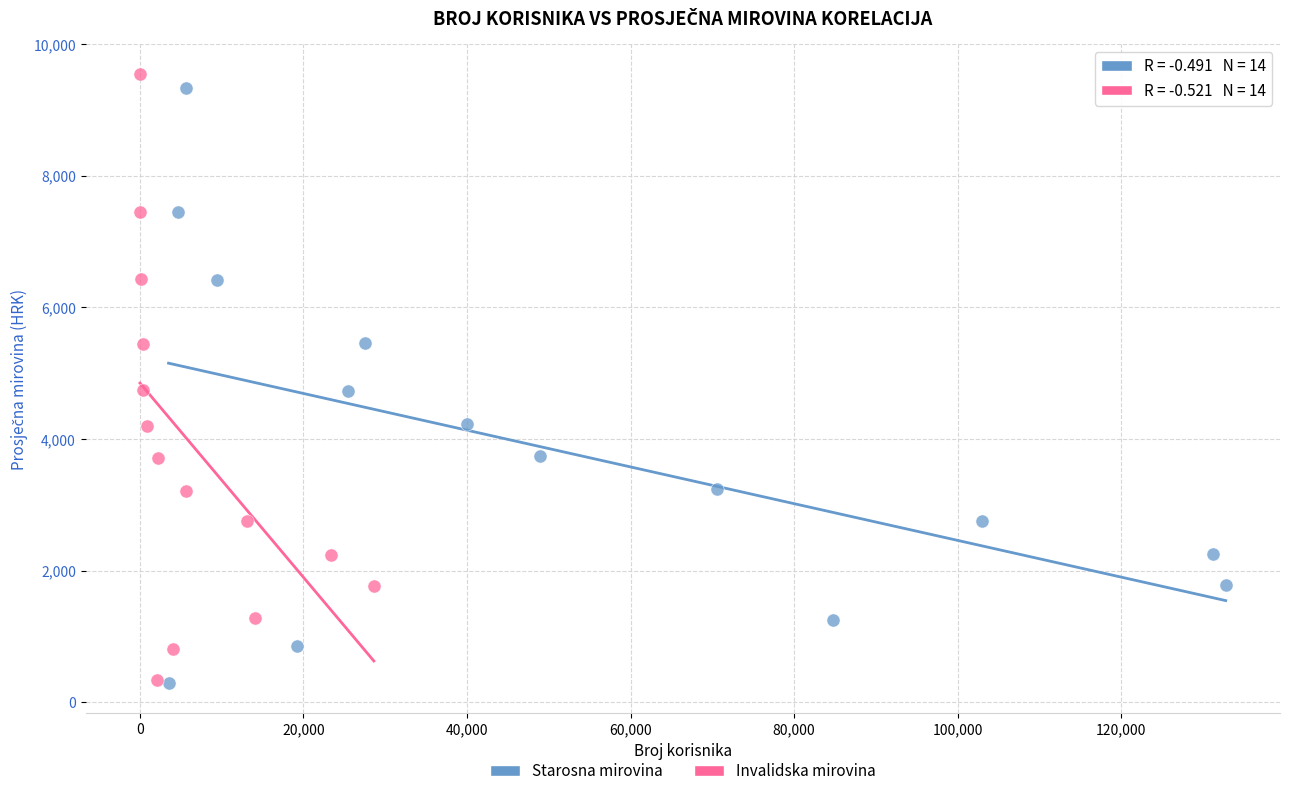

Which series has the widest spread of Y values?

Invalidska mirovina